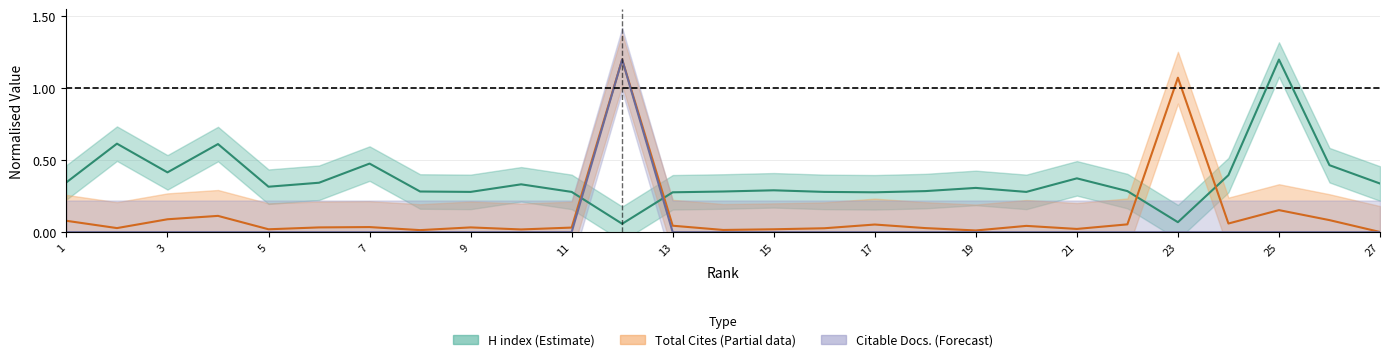

Rank the categories by Total Cites (3years) value from lowest to highest.

27, 19, 8, 14, 10, 5, 15, 21, 16, 2, 18, 11, 6, 9, 7, 20, 13, 17, 22, 24, 1, 26, 3, 4, 25, 23, 12